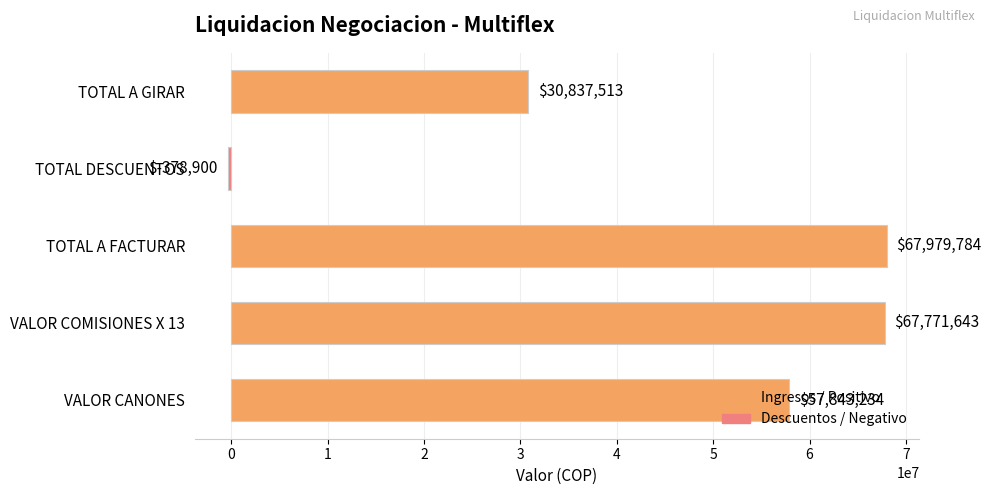

The value at TOTAL A FACTURAR is 67979783.6. True or false?

True